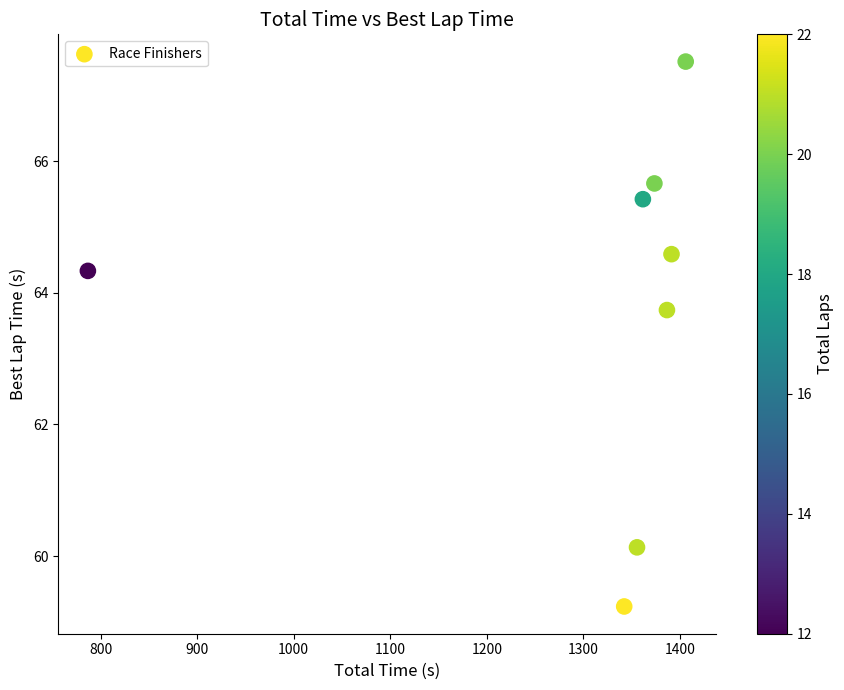

What is the range of X values (max minus min)?

619.3